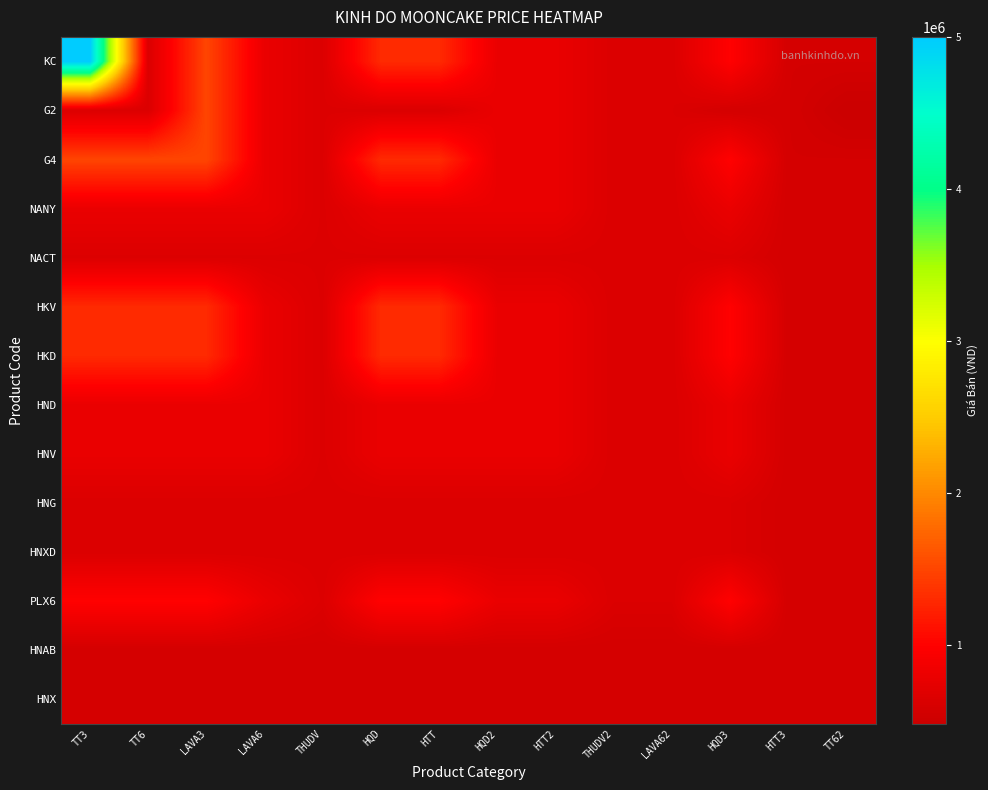

Count the number of data series in this chart.

14